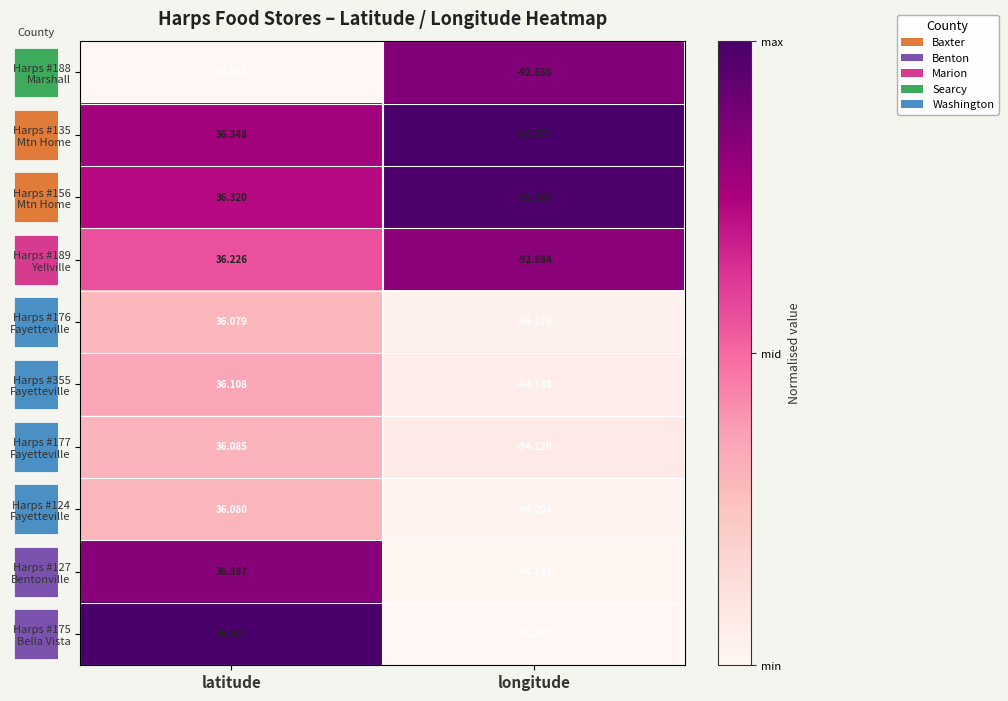

How many categories are shown in the chart?

2